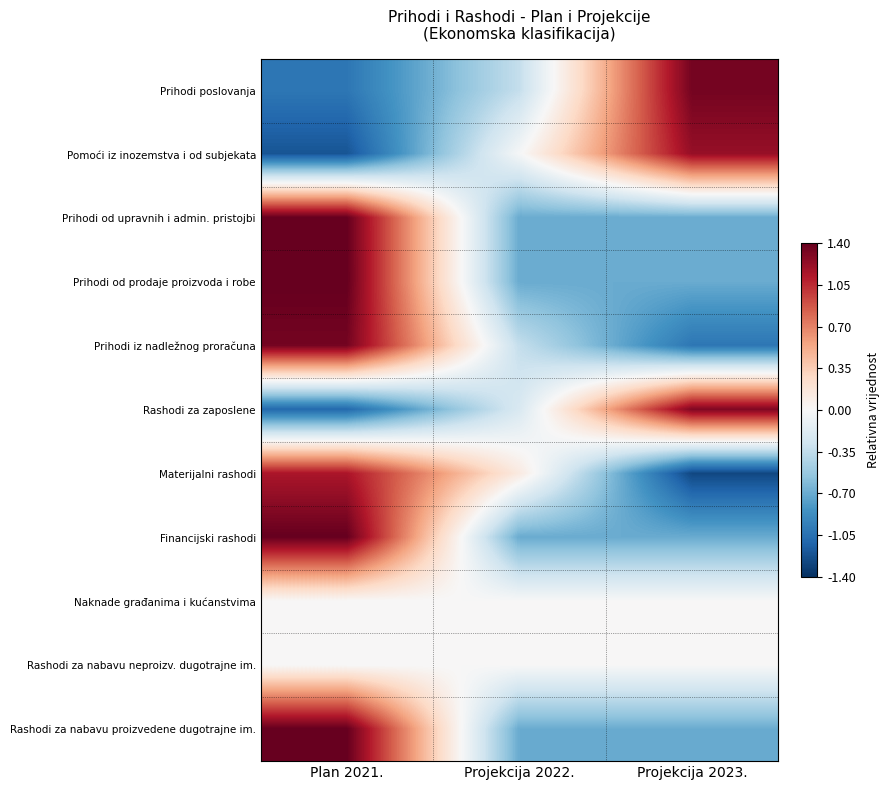

How many categories are shown in the chart?

3